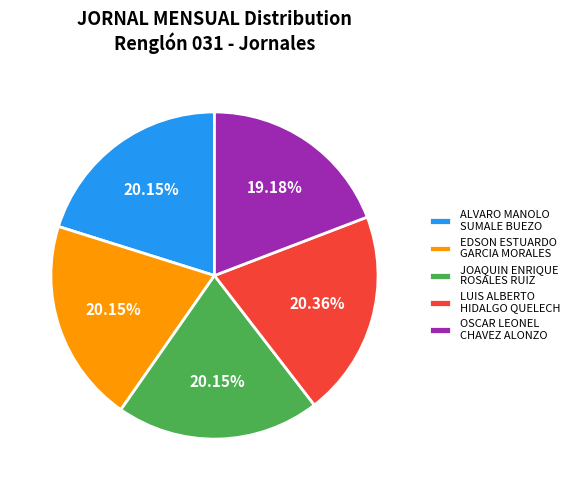

Do ALVARO MANOLO SUMALE BUEZO and OSCAR LEONEL CHAVEZ ALONZO together represent more than half of the pie?

No